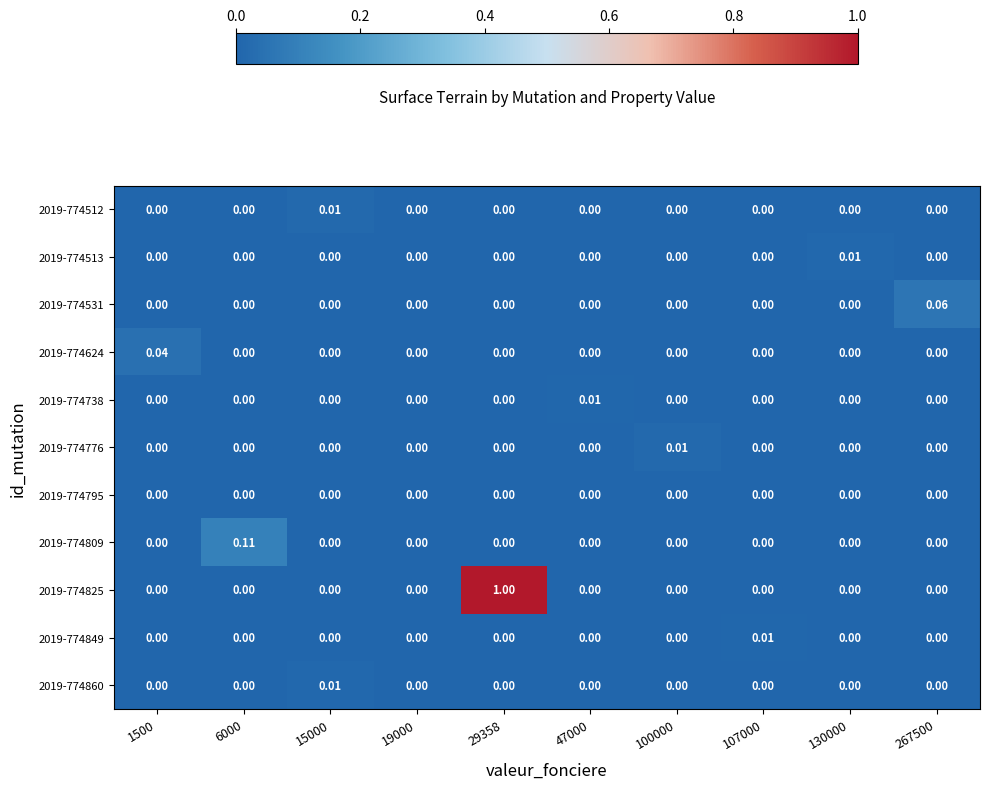

How many distinct data groups are displayed?

11